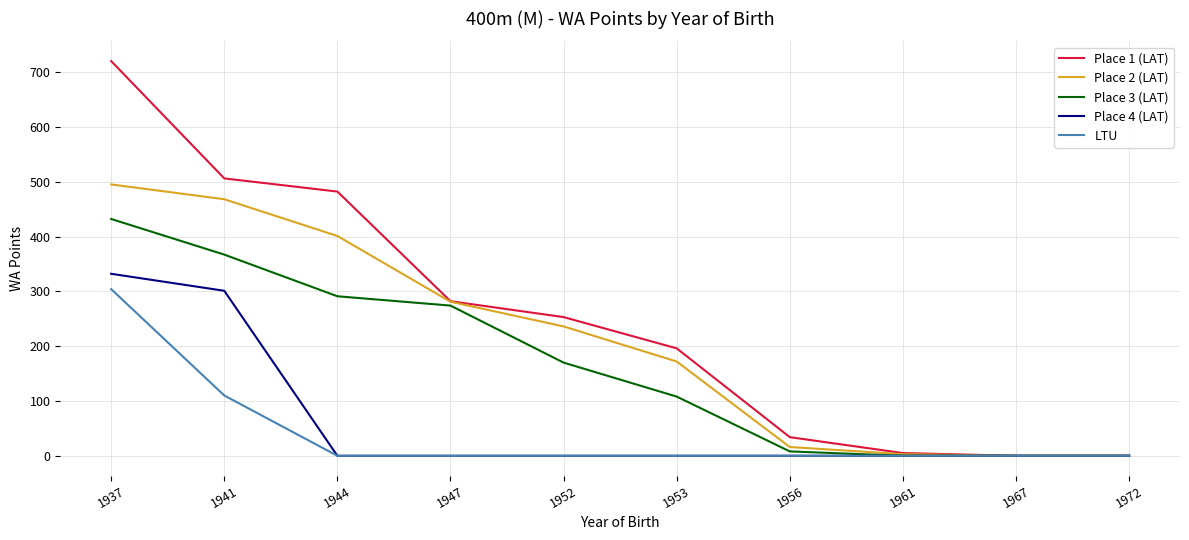

True or false: LTU has a value of 0 at 1961.

True